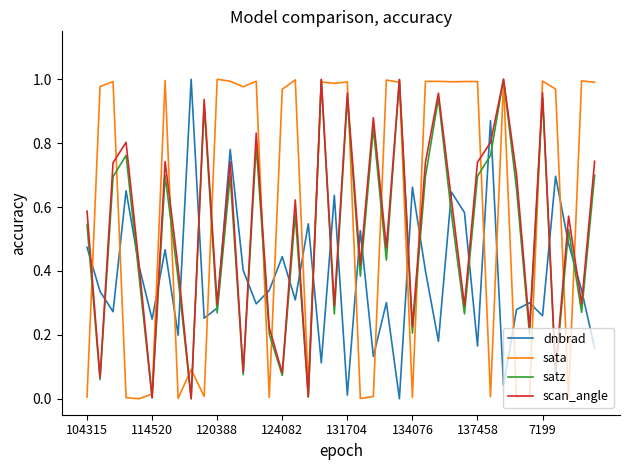

How many times do sata and dnbrad cross each other?

19